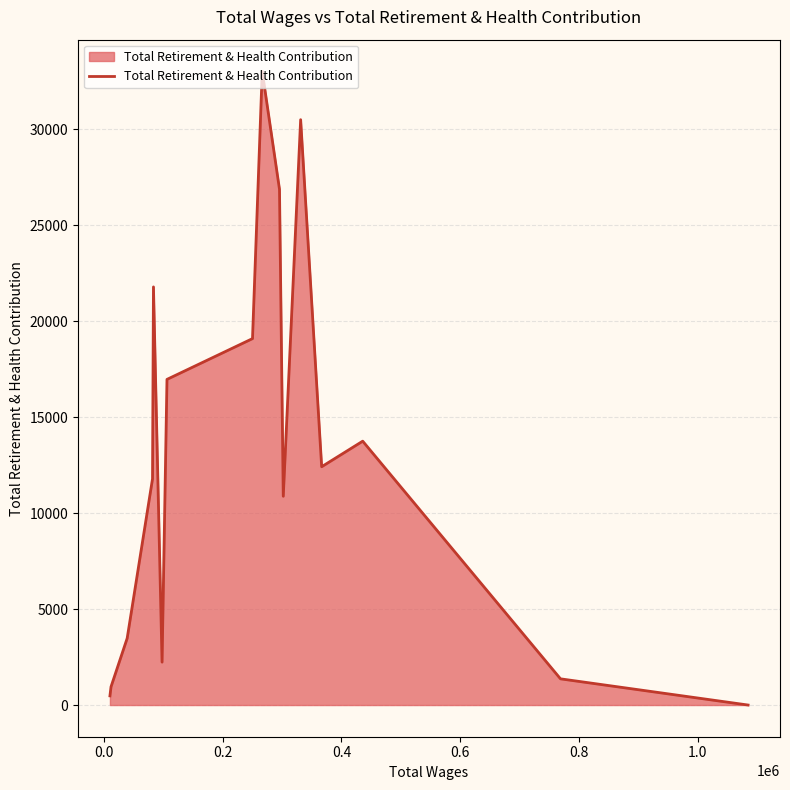

What is the greatest value displayed?

33029